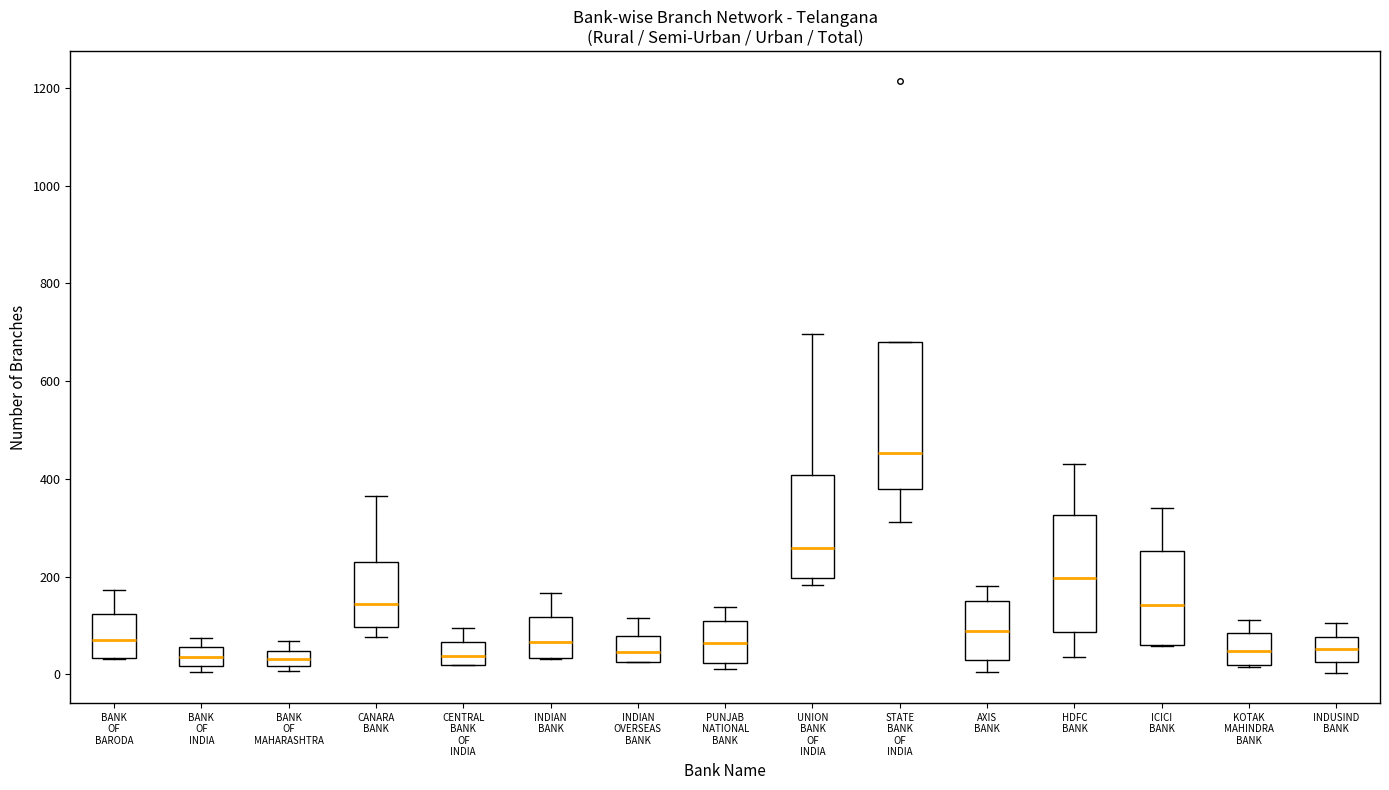

Which box has the highest median line?

STATE BANK OF INDIA